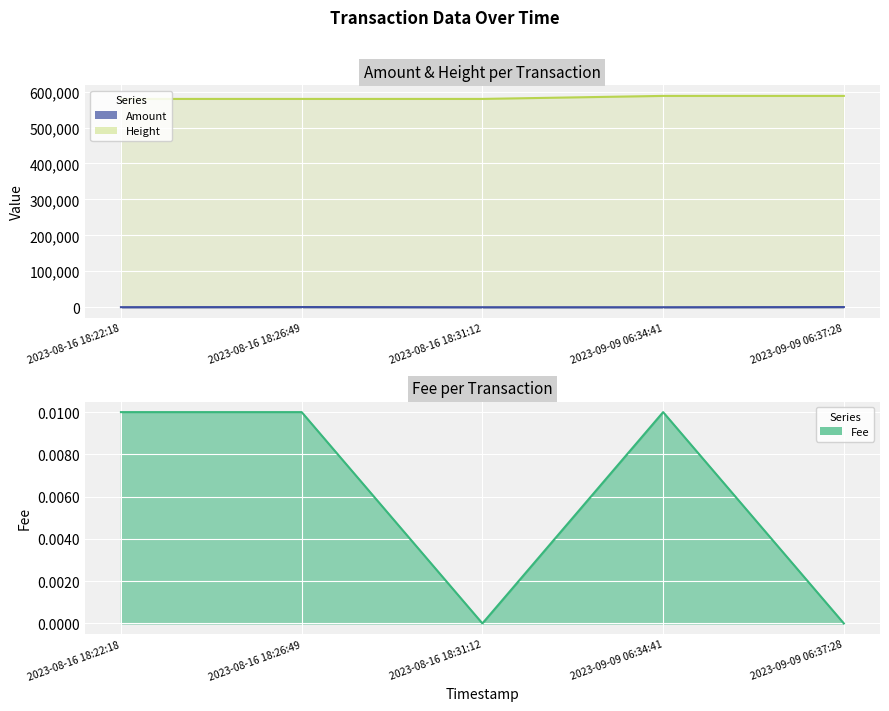

At which category is the sum across all series the highest?

2023-09-09 06:37:28